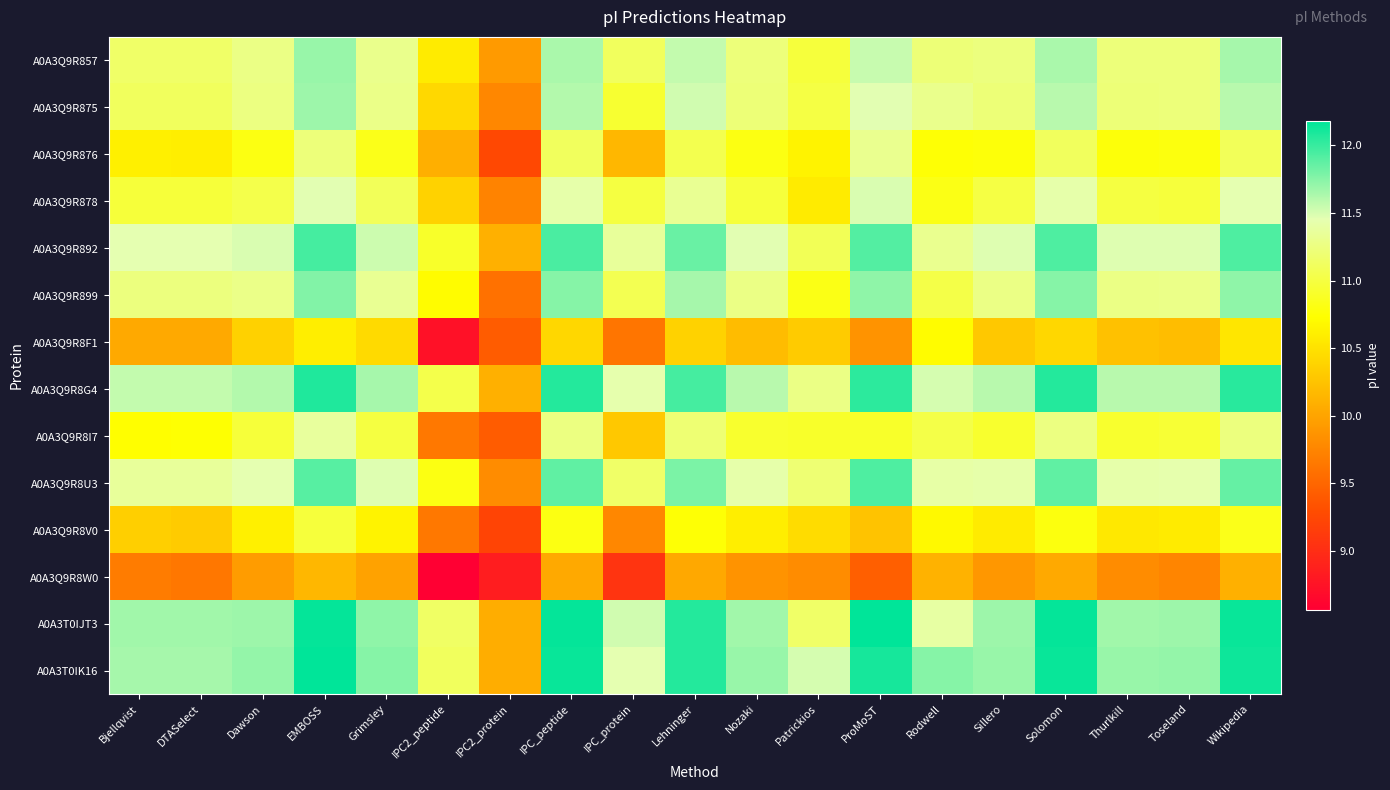

How many data points does each series have?

19